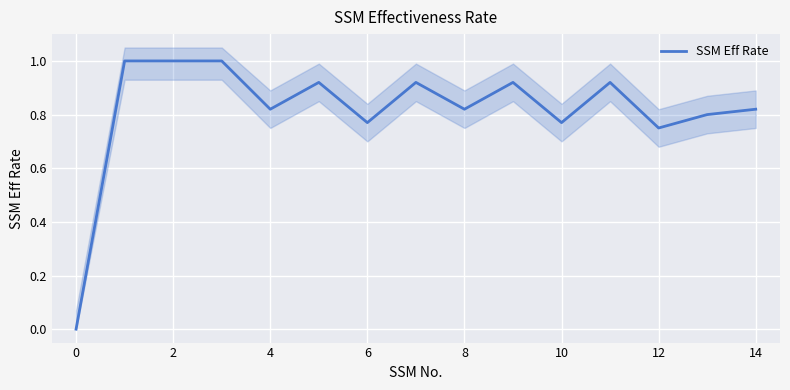

Read the value at 10.

0.8